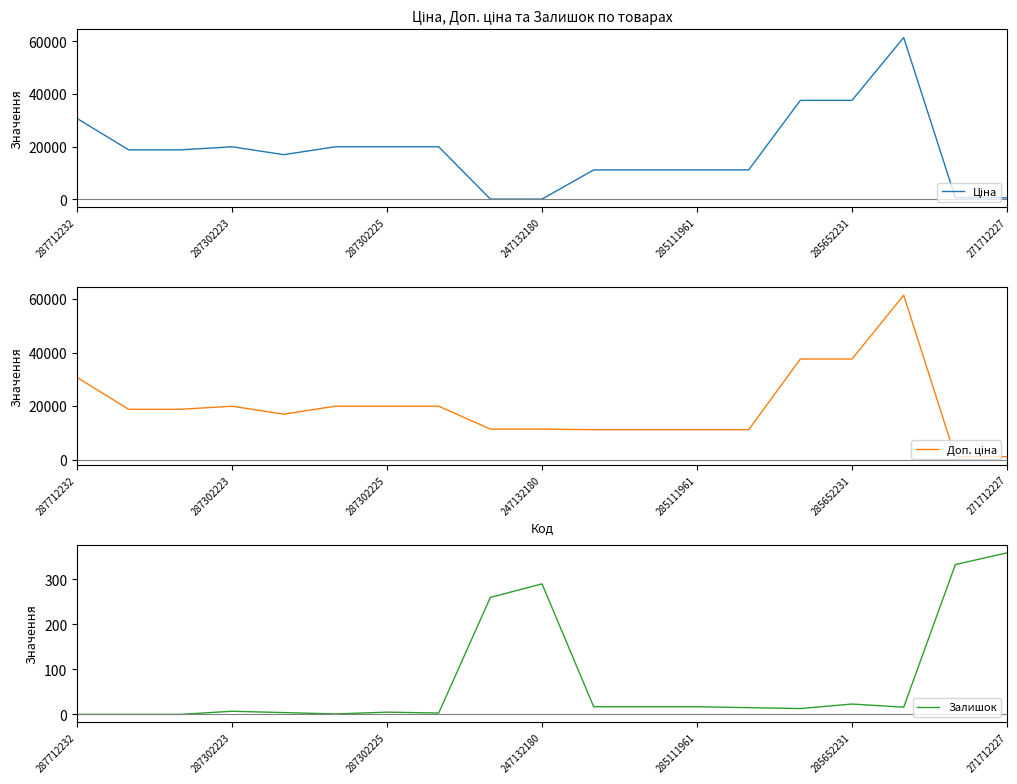

In Залишок, how many points are lower than both neighbors (excluding endpoints)?

4